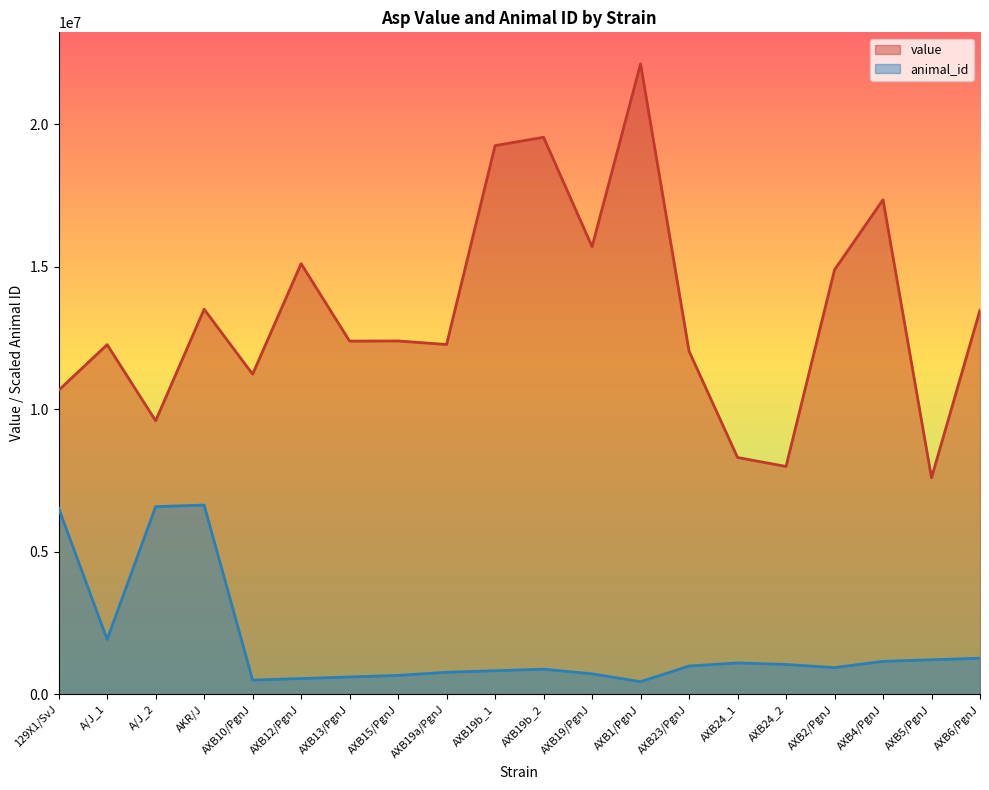

At which category is the sum across all series the highest?

AXB1/PgnJ